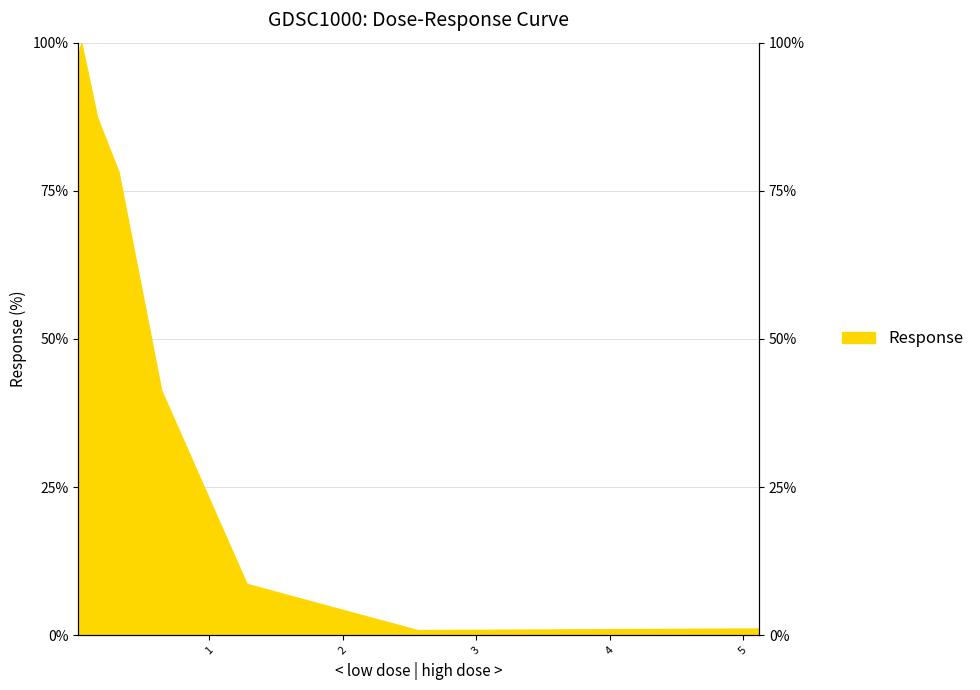

Reading right to left, what are all the values shown in this chart?

5.12=1.1	2.56=0.9	1.28=8.7	0.64=41.3	0.32=78.2	0.16=87.4	0.08=95.9	0.04=100.0	0.02=97.8